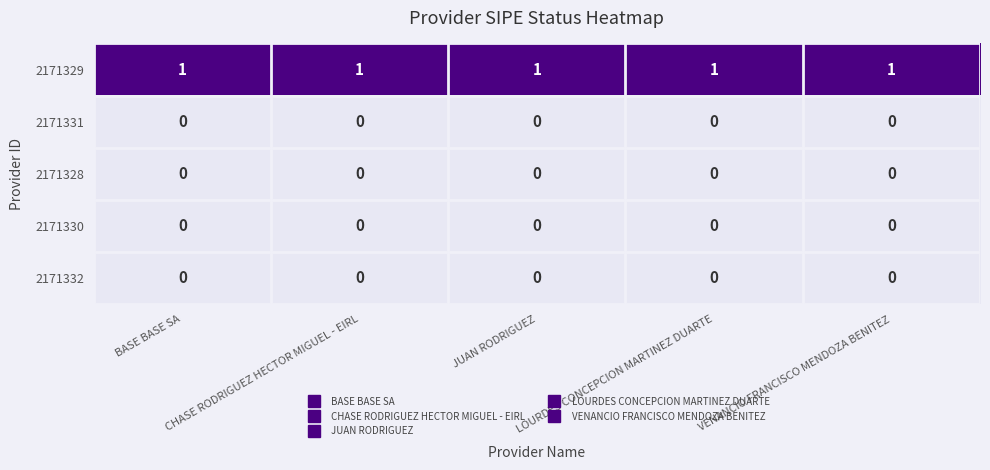

At how many categories does at least one series exceed 0?

5